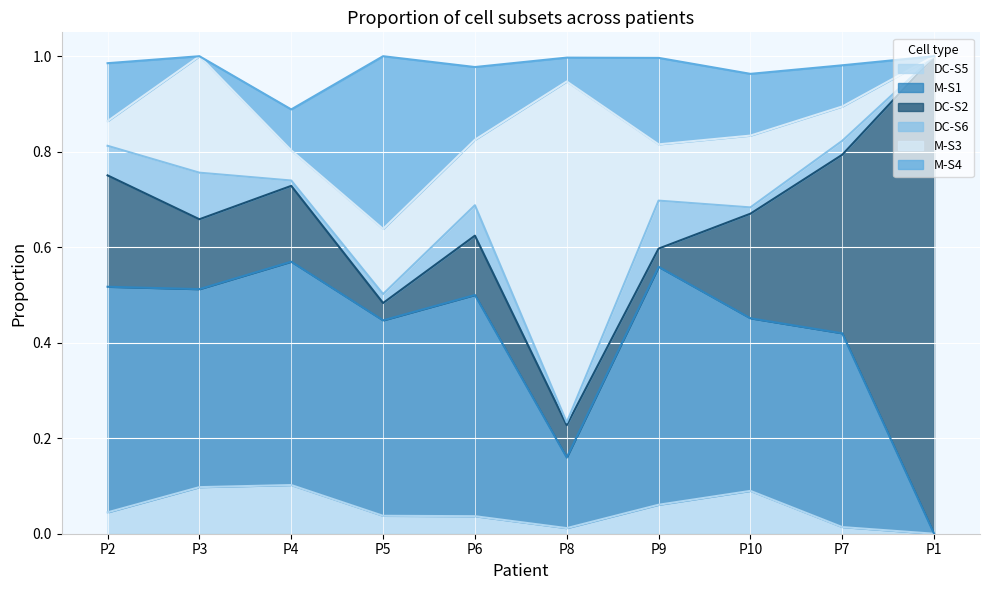

Which series has the largest range (max minus min)?

DC-S2